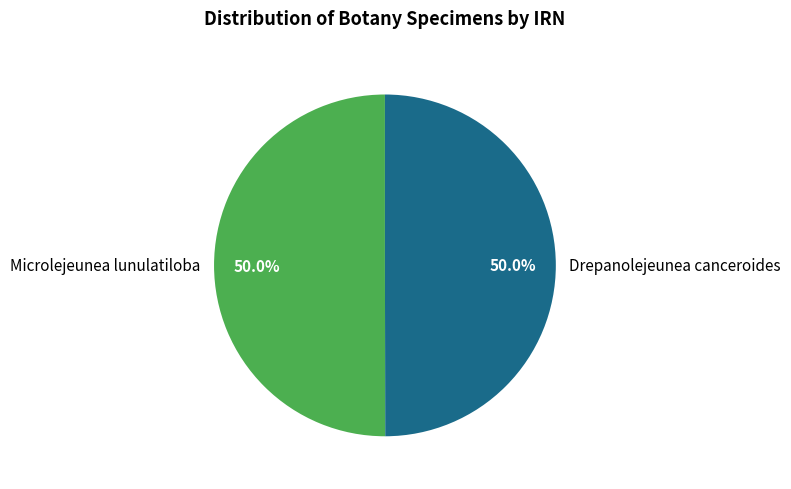

What percentage is the Microlejeunea lunulatiloba slice, to the nearest percent?

50%